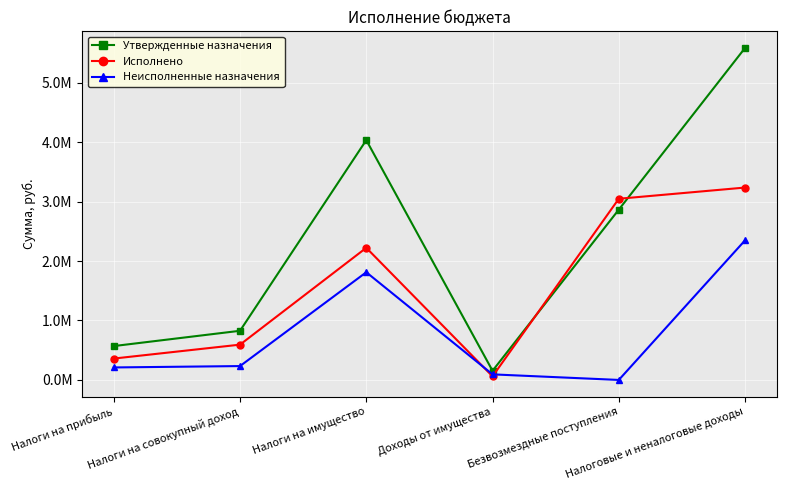

True or false: Исполнено has more than 1 points higher than both neighbors.

False